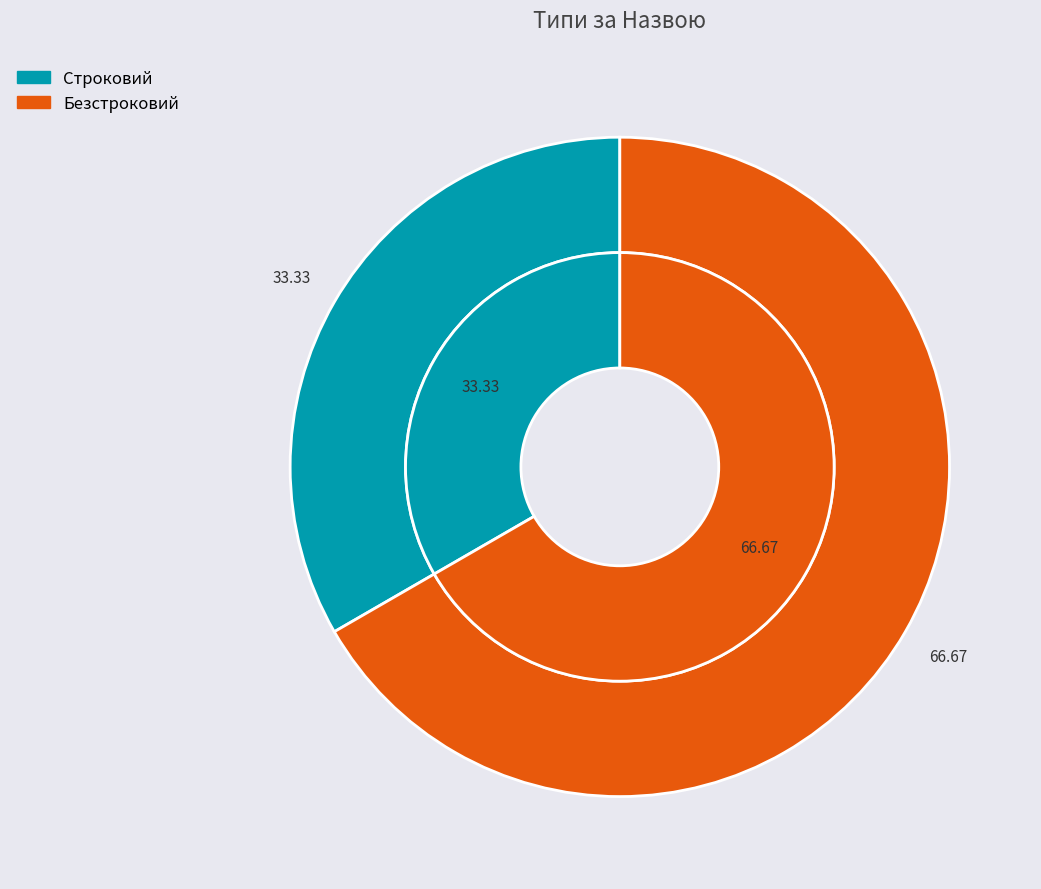

Which slice represents more than half of the pie?

Безстроковий